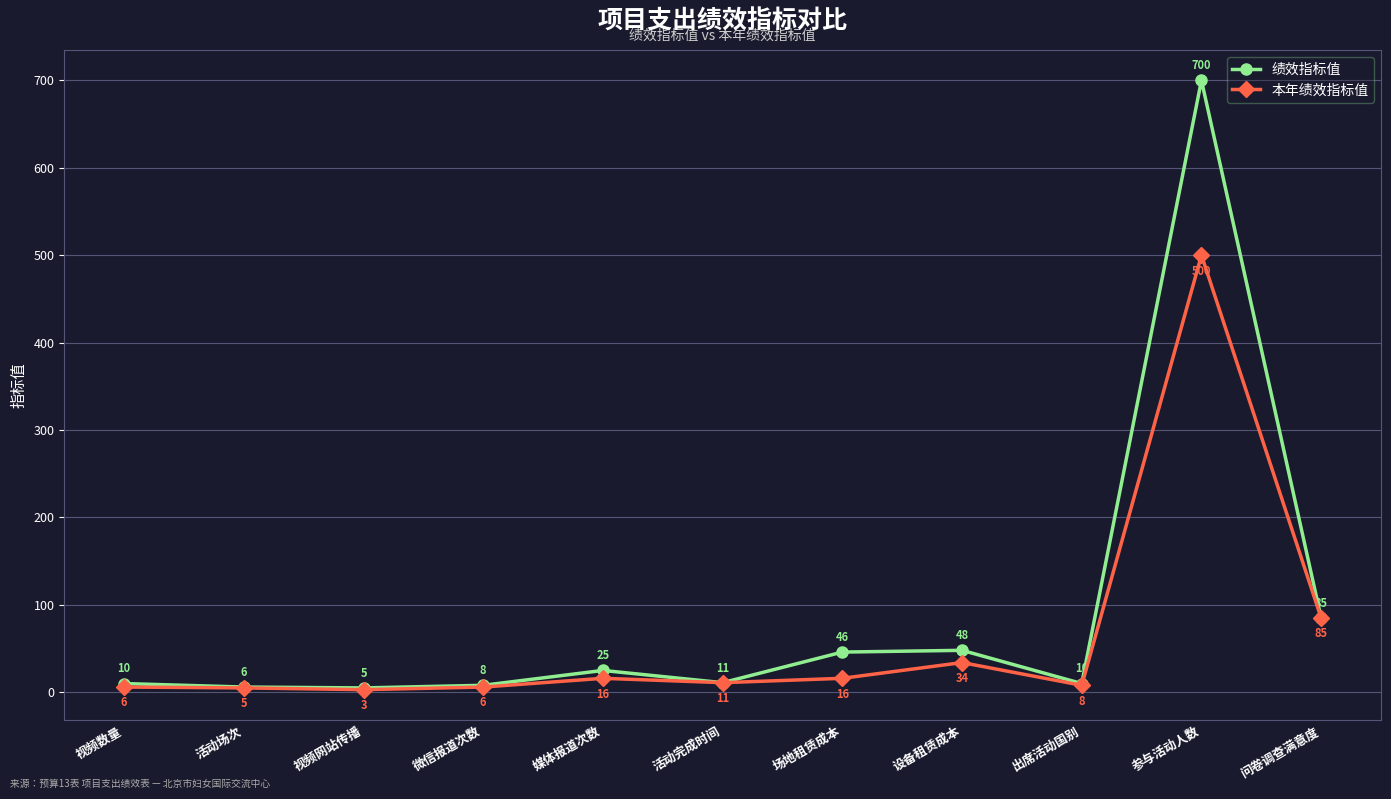

What is the label of the 5th point from the left?

媒体报道次数